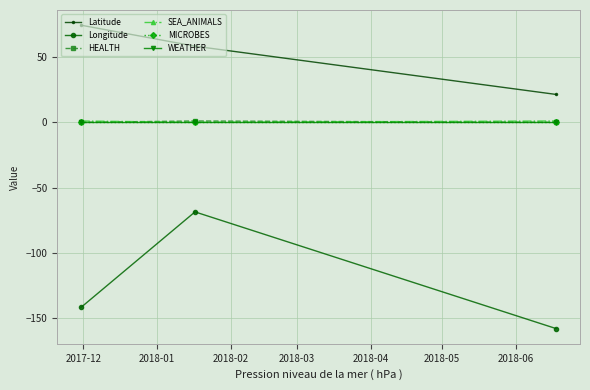

Is this an area chart (filled region under the line)?

No